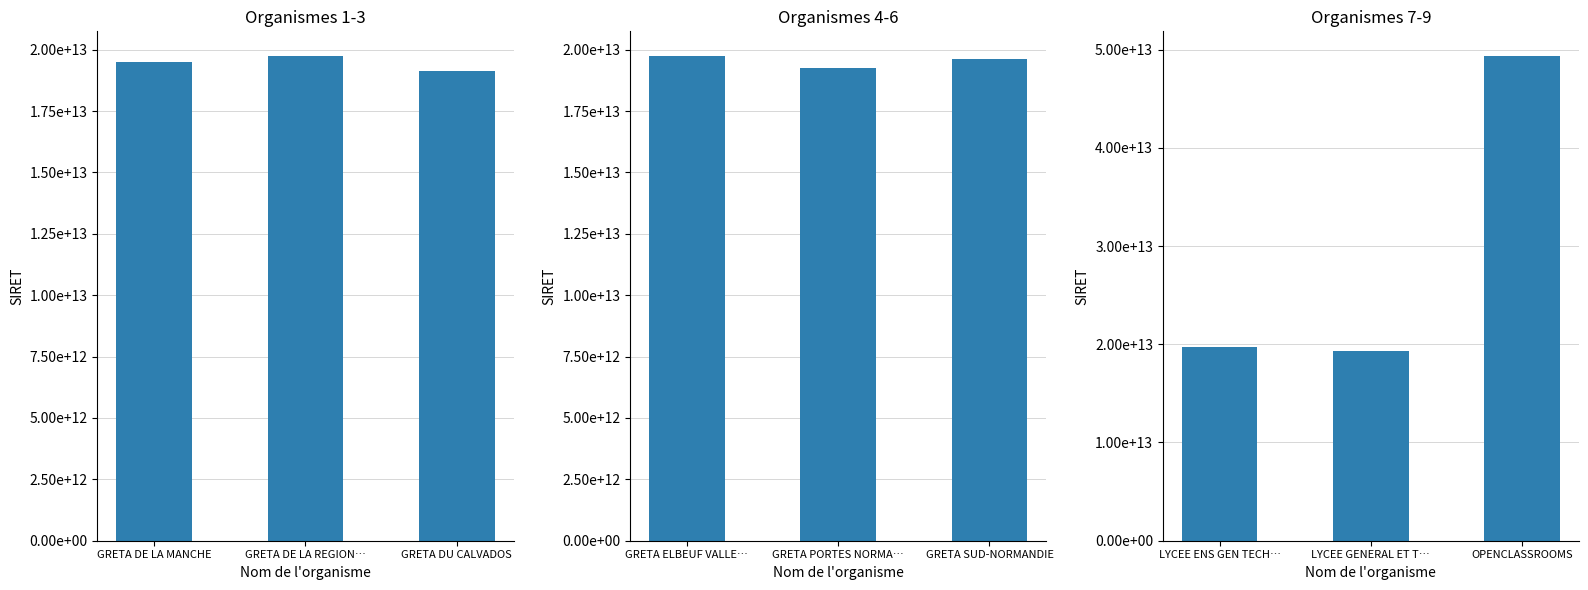

What is the greatest value displayed?

49386136300072